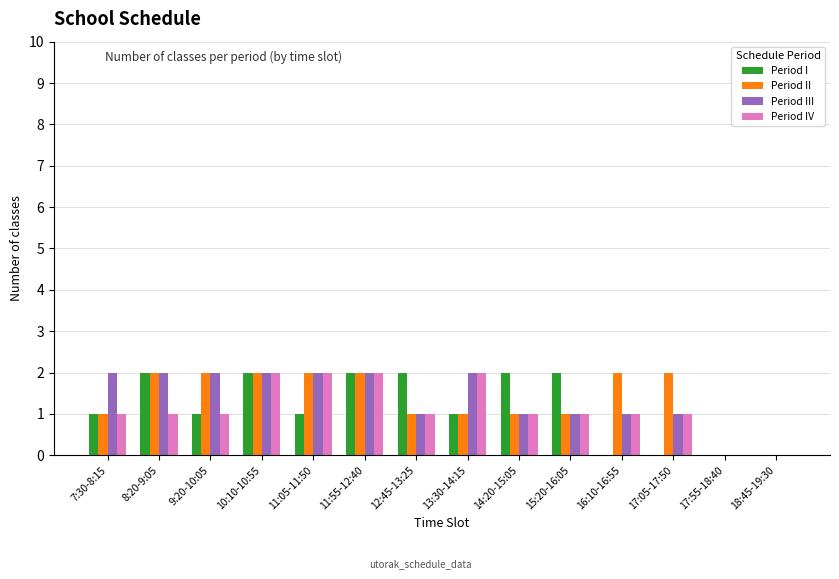

What is the total value across all series at 11:55-12:40?

8